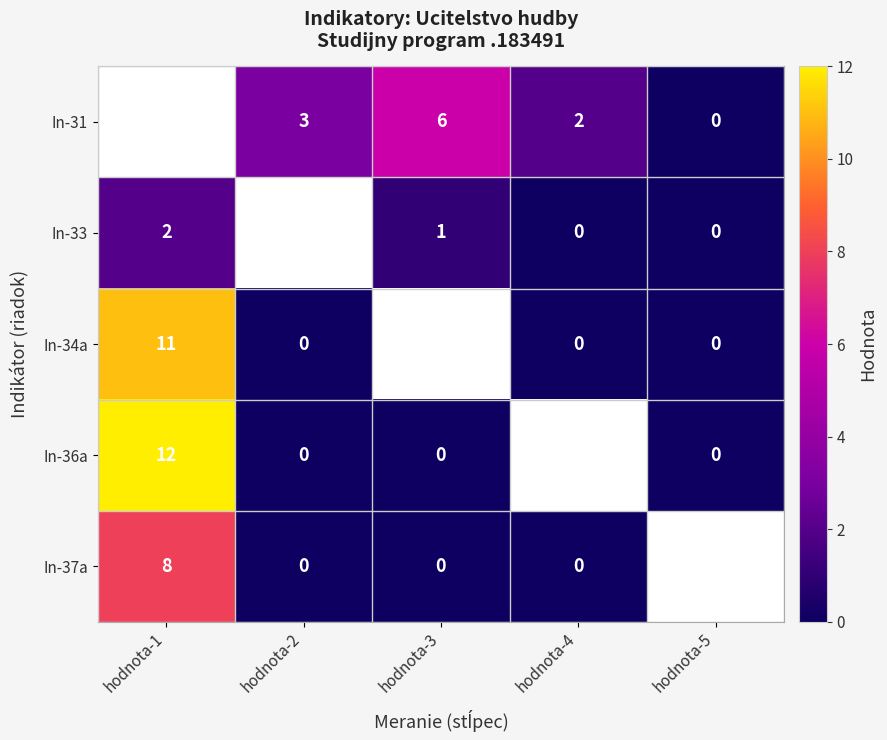

Is it true that In-31 equals 2 at hodnota-2?

False